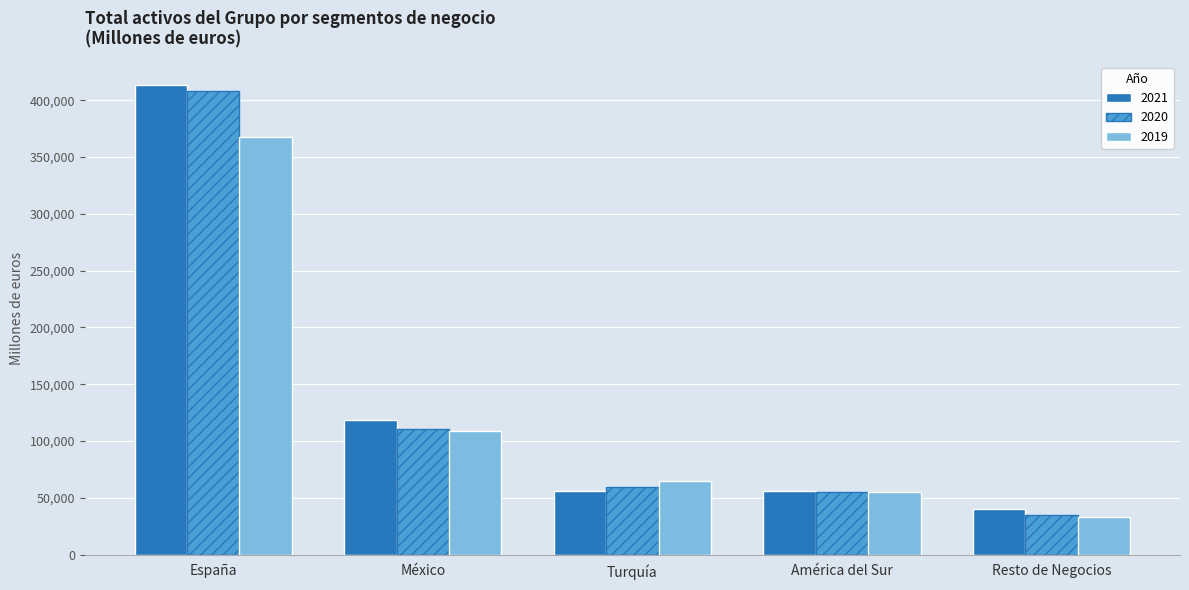

Between Turquía and Resto de Negocios, which series saw the biggest shift?

2019